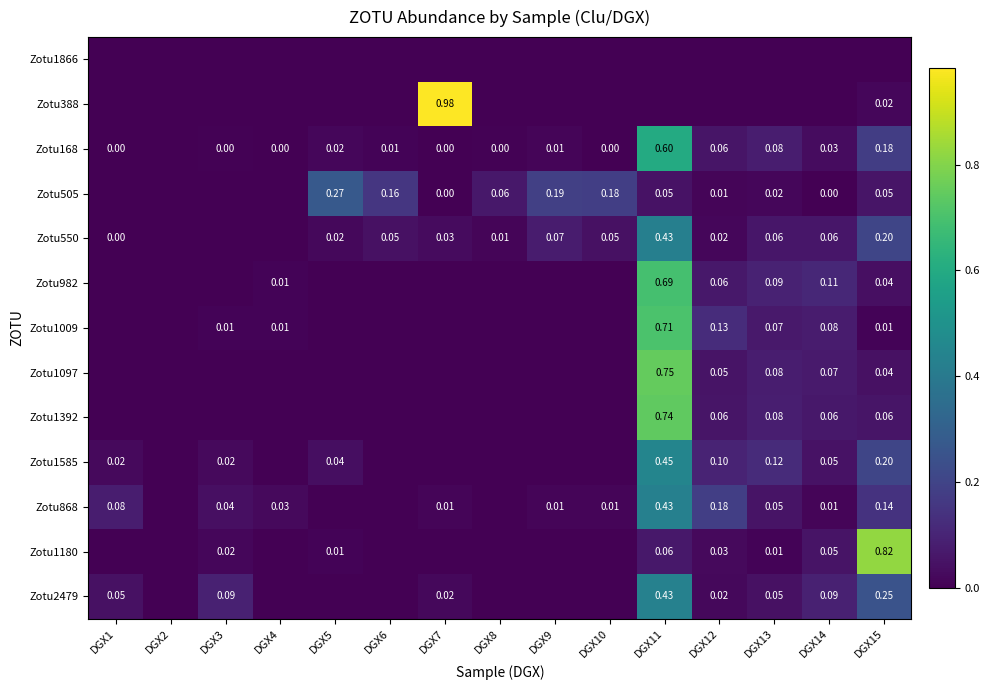

List the labels in order of Zotu982 value, largest first.

DGX11, DGX14, DGX13, DGX12, DGX15, DGX4, DGX1, DGX2, DGX3, DGX5, DGX6, DGX7, DGX8, DGX9, DGX10